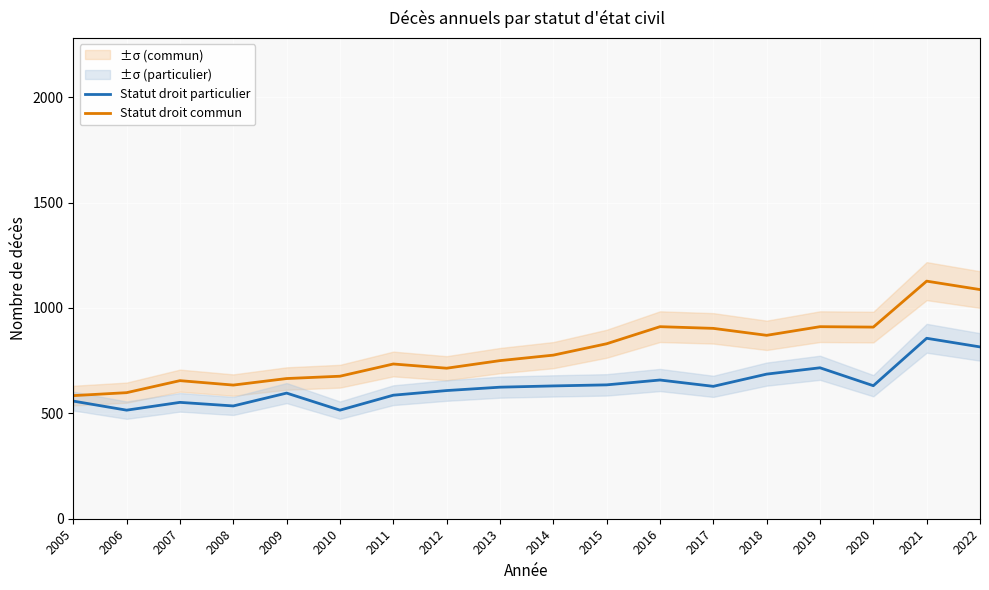

True or false: Statut droit particulier and Statut droit commun intersect in this chart.

False